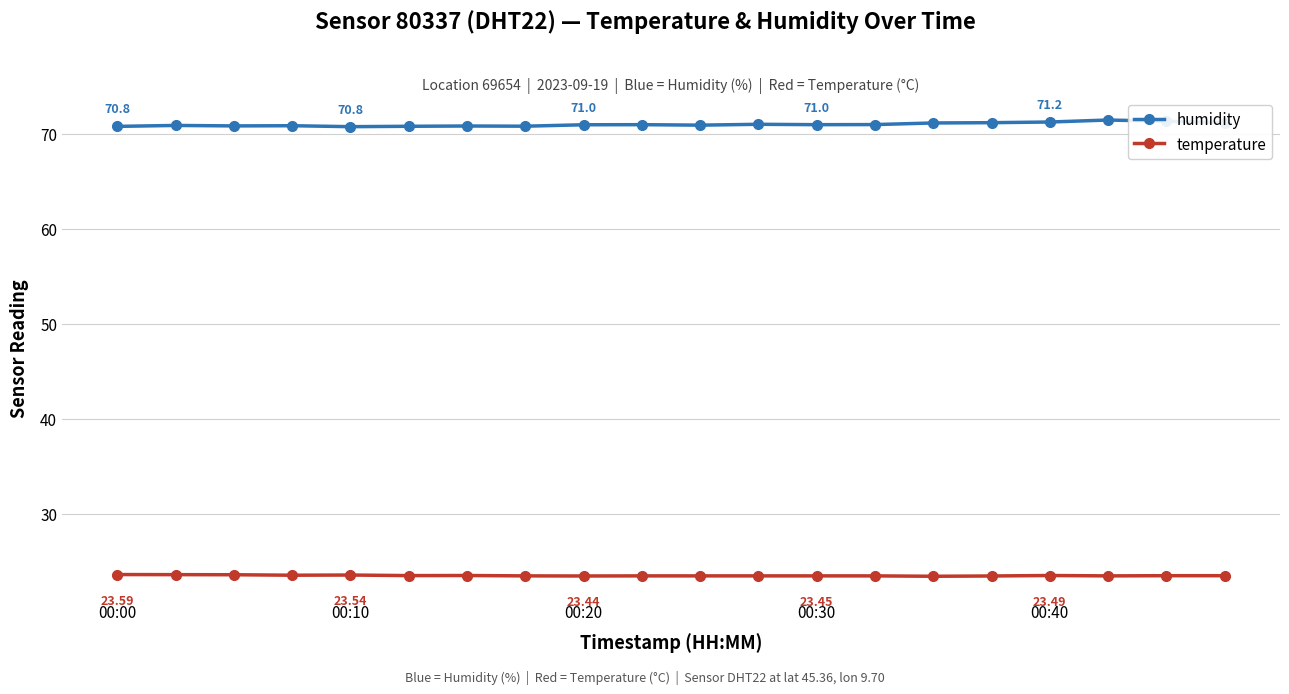

Rank the series by their maximum value, from highest to lowest.

humidity, temperature